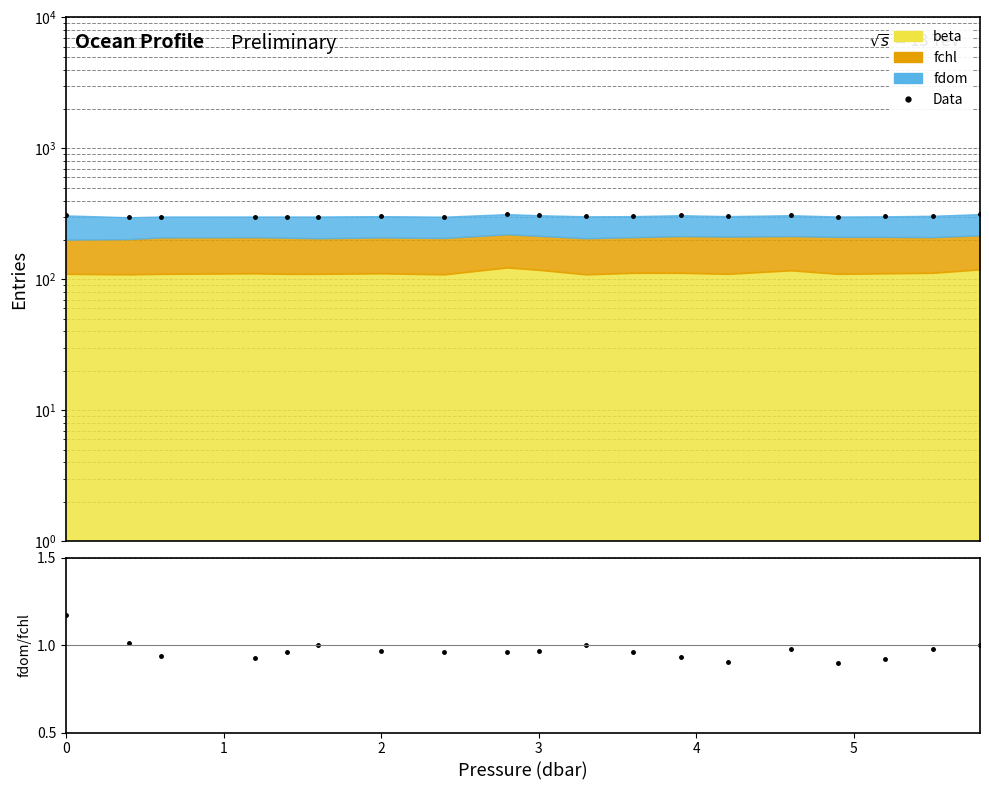

What is the difference between the maximum and minimum values in the fdom/fchl series?

0.3